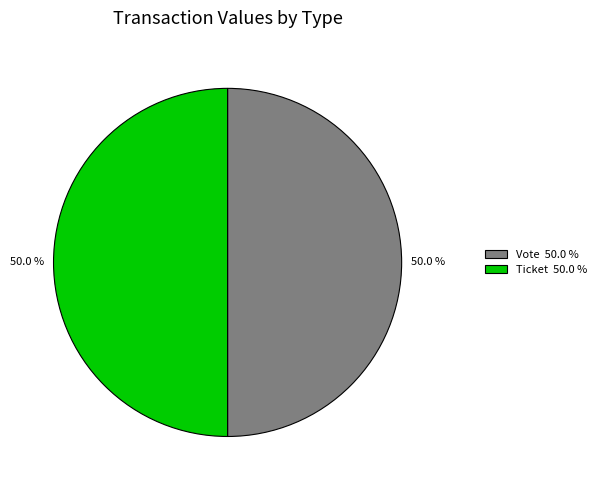

Combined, what portion of the pie is Ticket 50.0 % and Vote 50.0 %?

100.0%